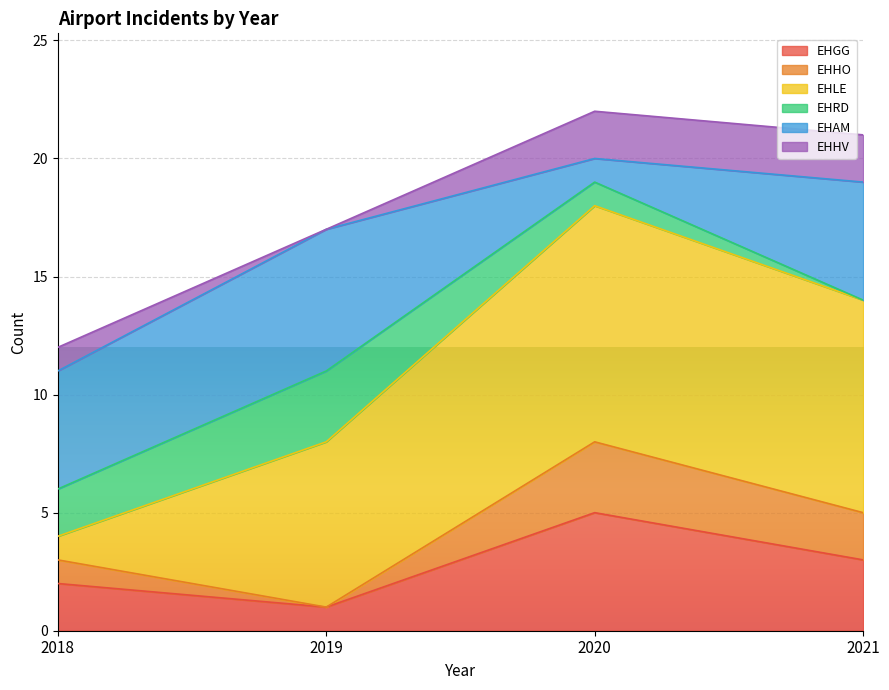

Reading left to right, transcribe the values for EHGG.

2018=2	2019=1	2020=5	2021=3